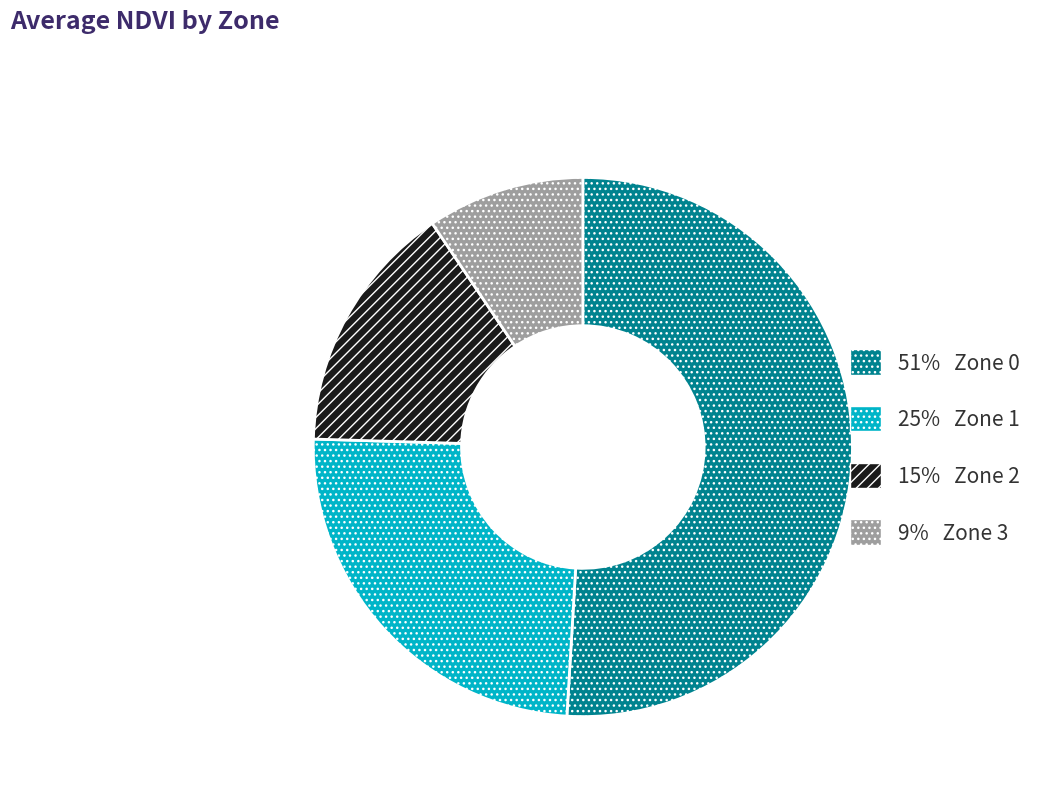

Is there any slice that represents more than half of the pie?

Yes